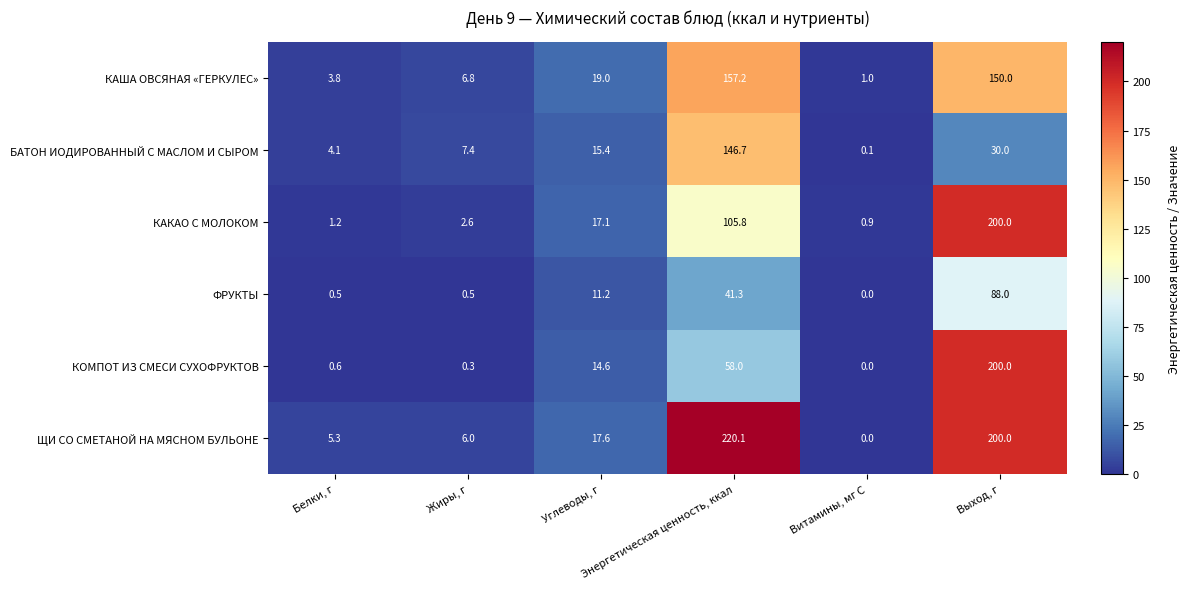

Between Углеводы, г and Витамины, мг С, which series saw the biggest shift?

КАША ОВСЯНАЯ «ГЕРКУЛЕС»